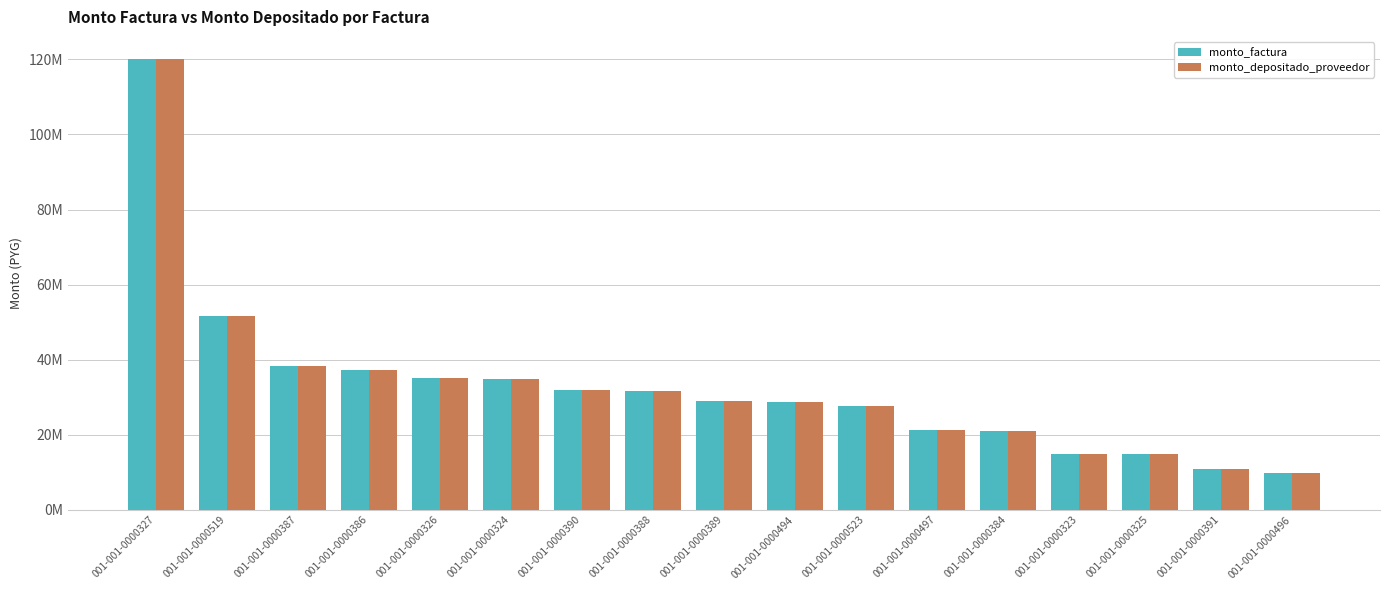

What is the average value of the monto_factura series?

32859882